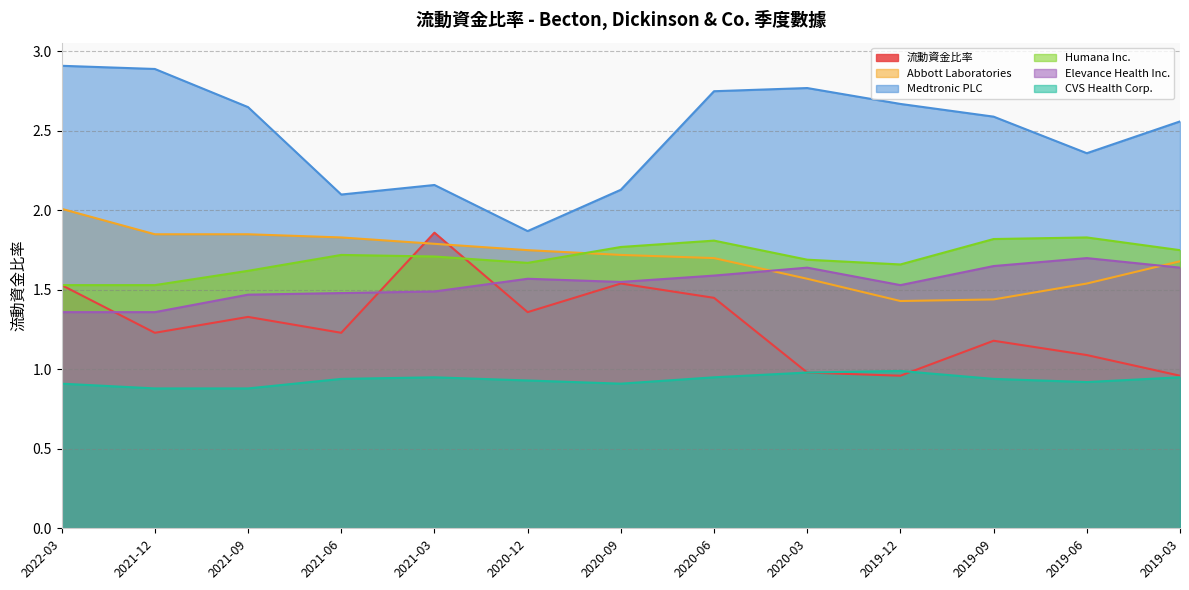

What is the total value across all series at 2021-12?

9.7